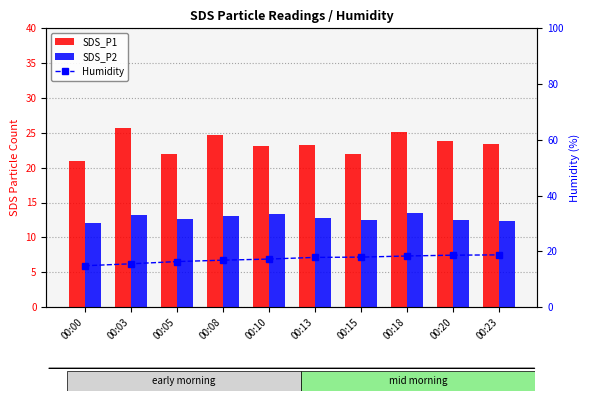

Which series has the largest total across all categories?

SDS_P1